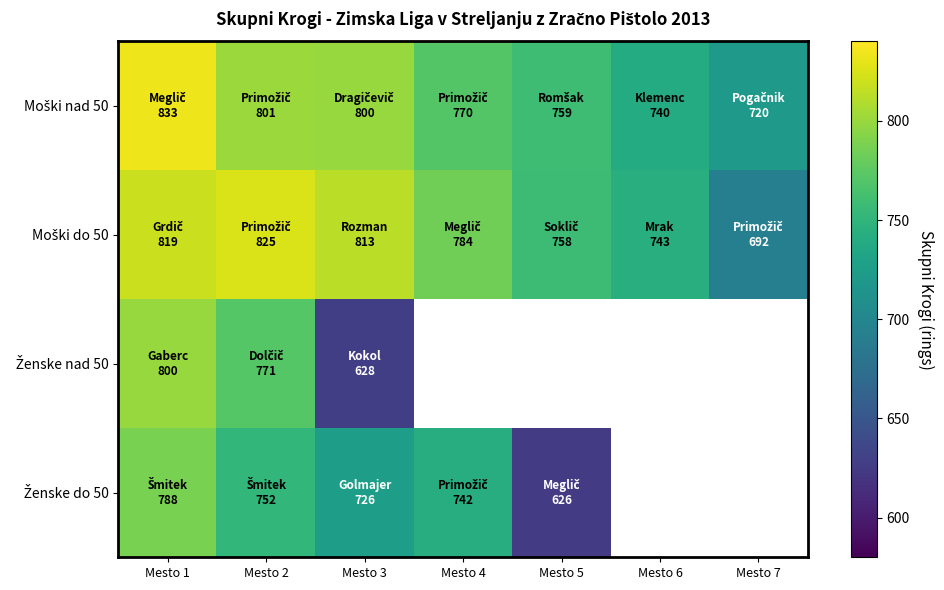

What is the sum of the Ženske nad 50 values at Mesto 1 and Mesto 3?

1428.0